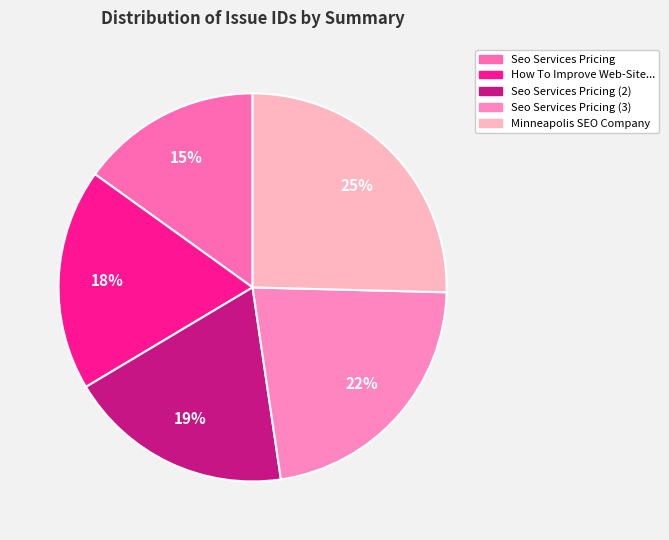

Rank the categories by value from highest to lowest.

Minneapolis SEO Company (6382), Seo Services Pricing (5595), Seo Services Pricing (4715), How To Improve Web-Site Website Traffic (4644), Seo Services Pricing (3790)